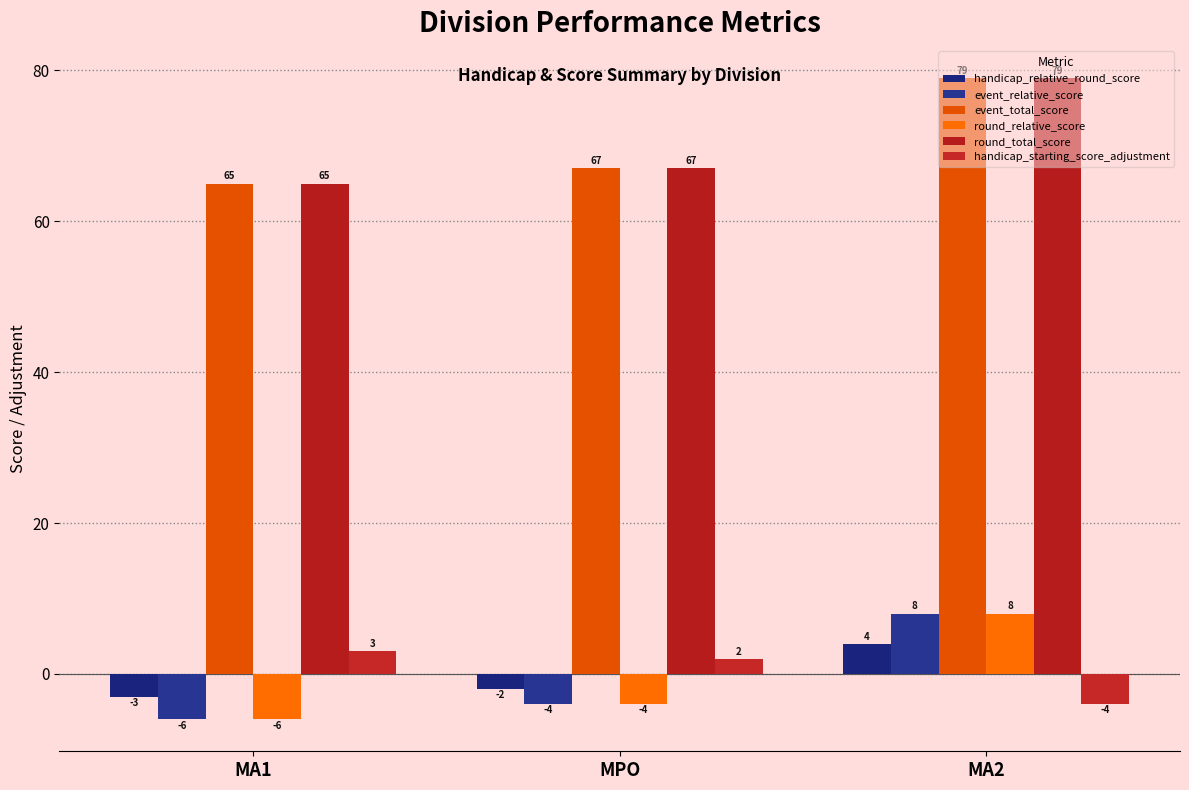

How many values in round_relative_score are below zero?

2